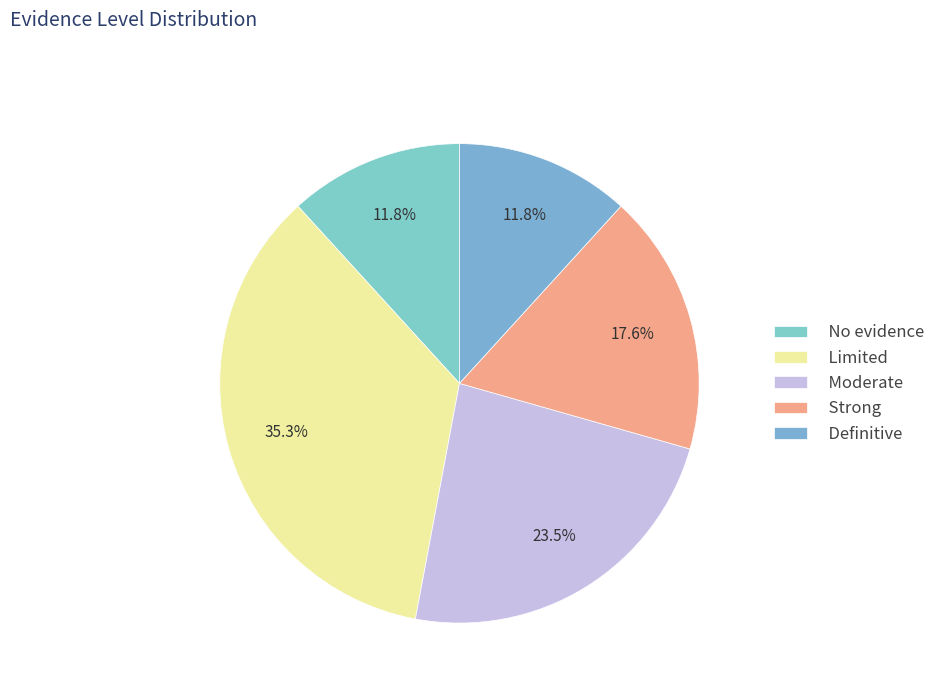

What is the total percentage of No evidence and Limited?

47.1%